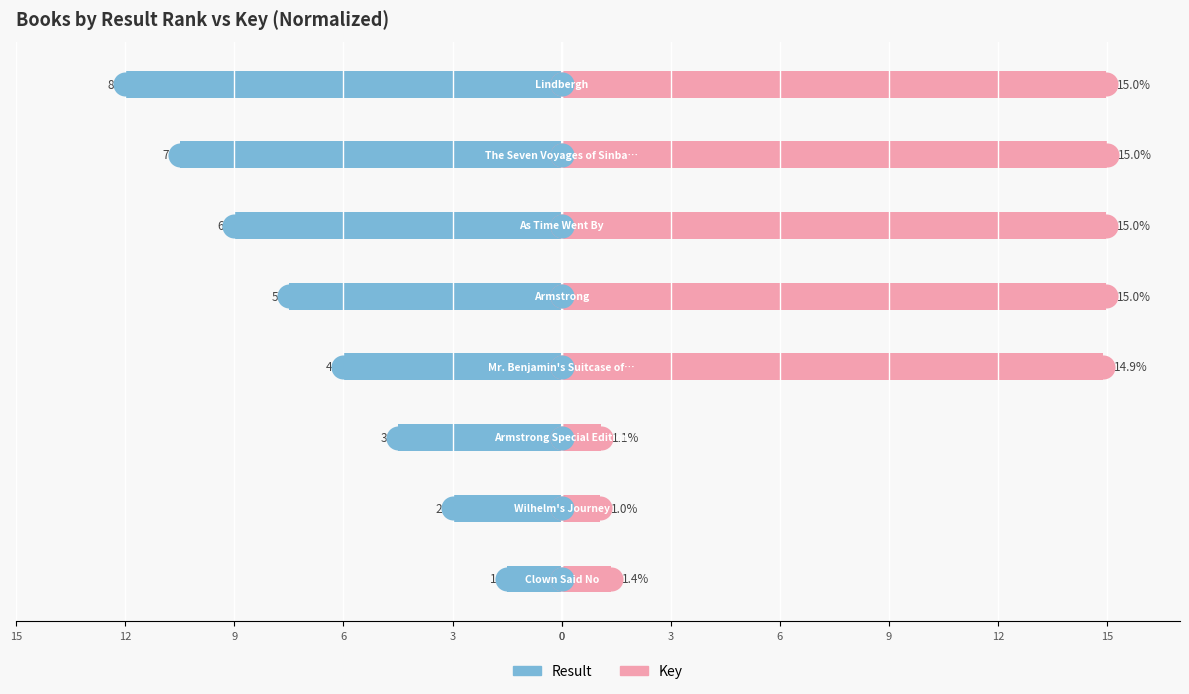

Which series reaches the maximum Y coordinate?

Key